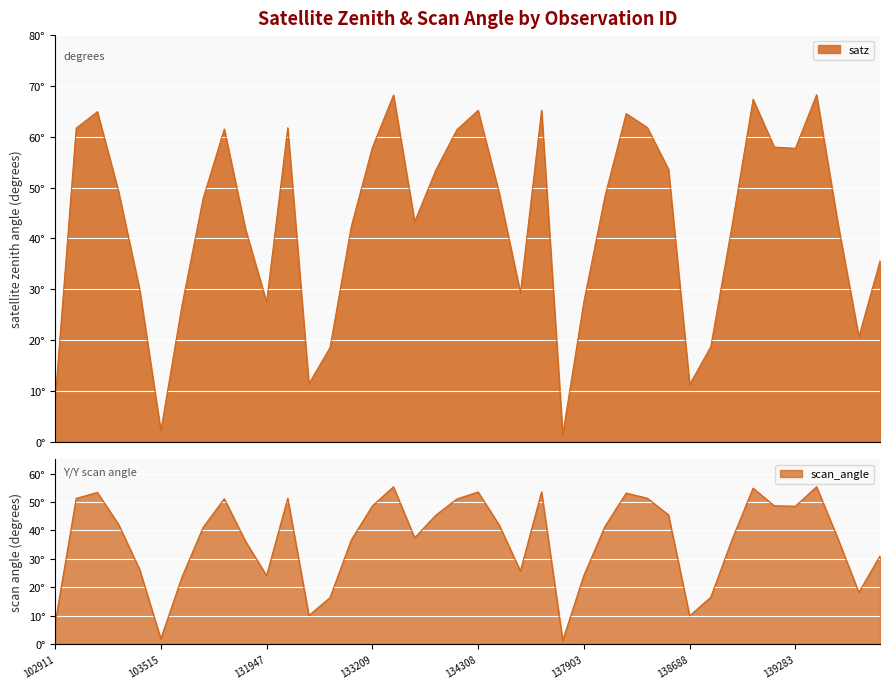

Which series has the widest spread of values?

satz